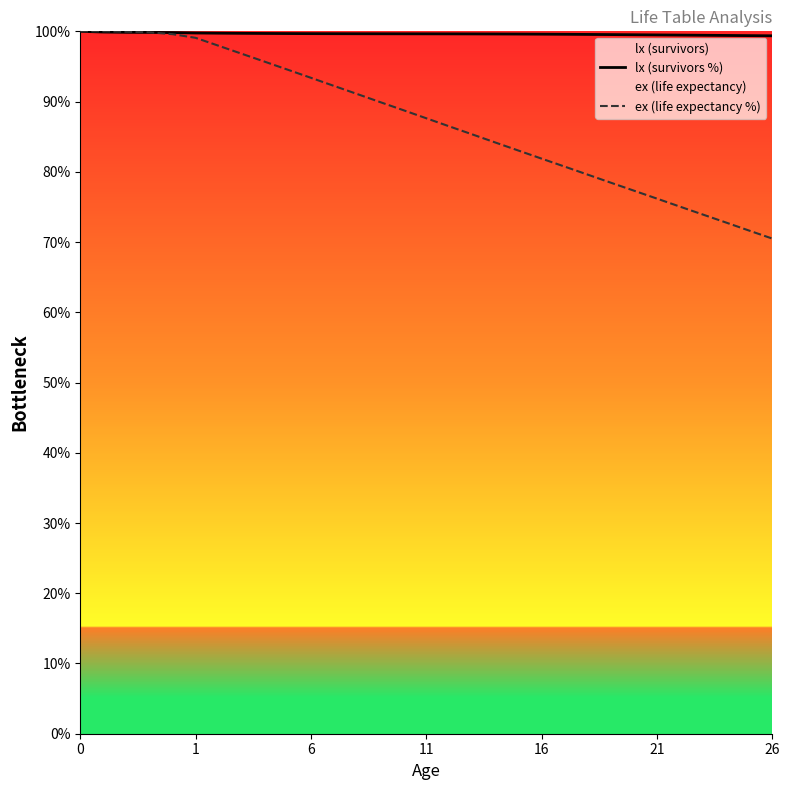

What is the value of the lx (survivors %) point at the 5th from the left?

99.8